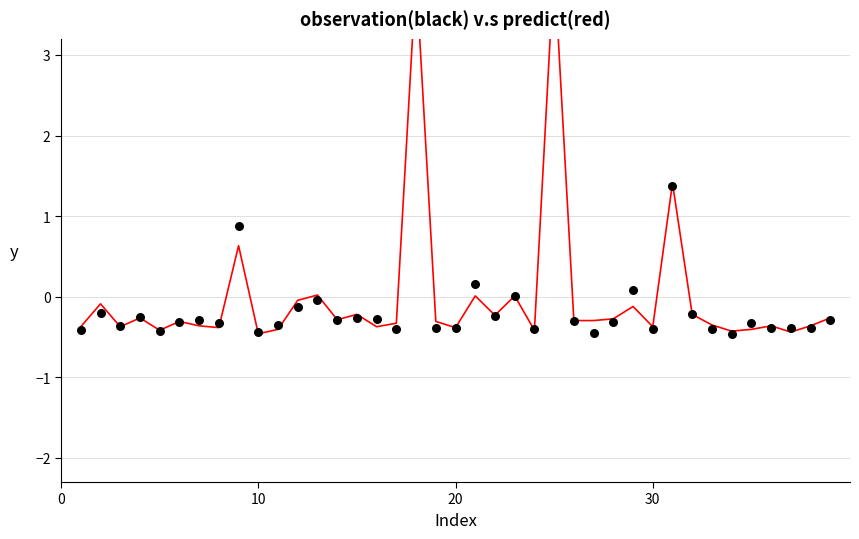

Which series has the largest total across all categories?

predict